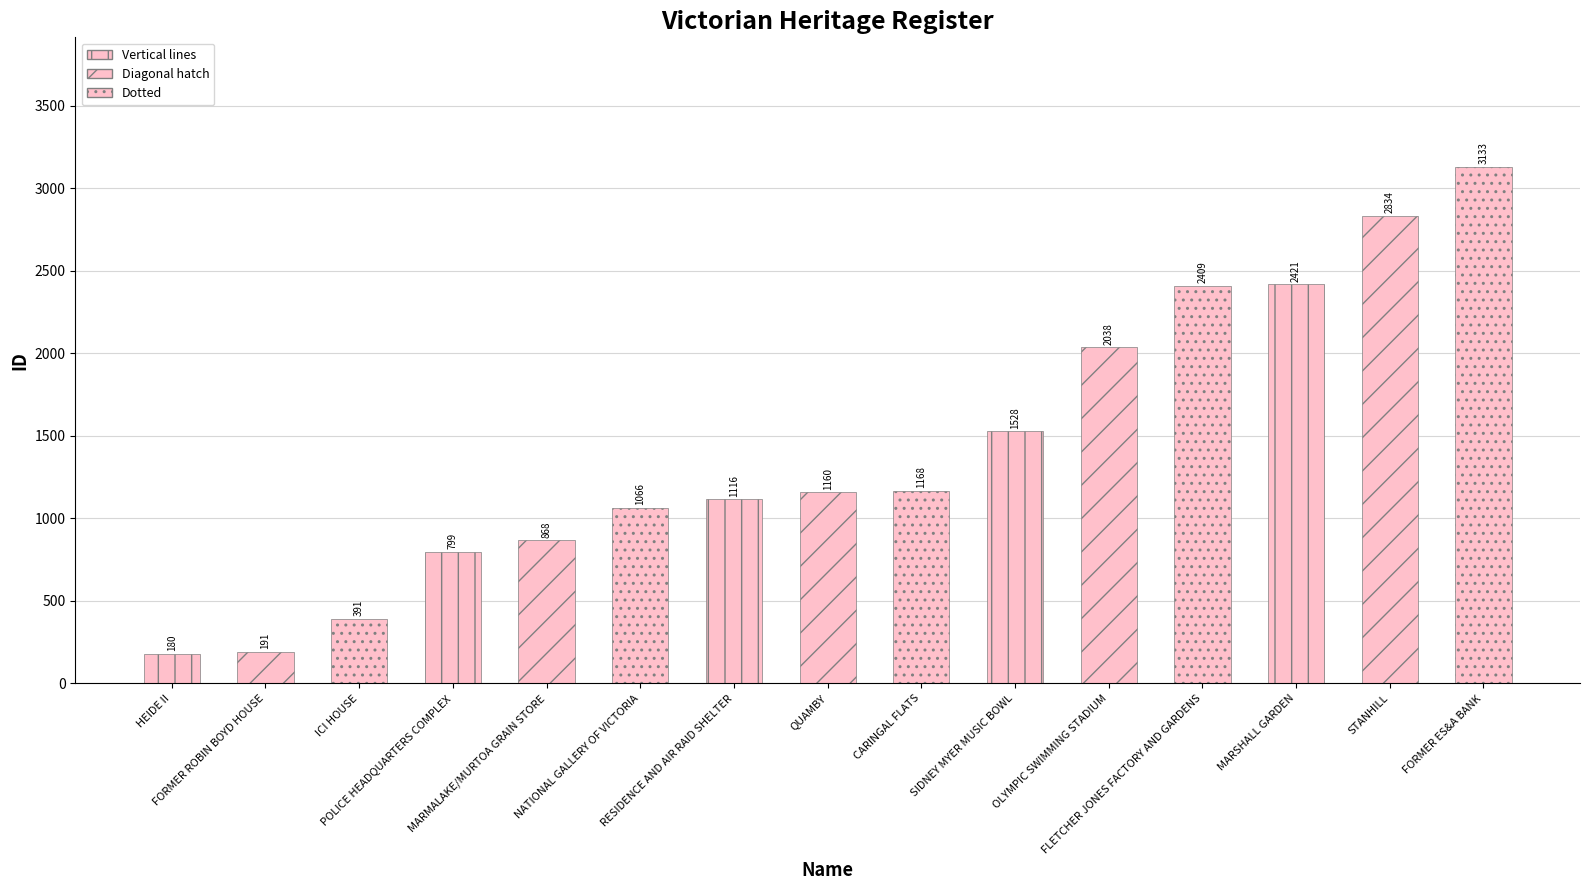

Does the chart contain any negative values?

No